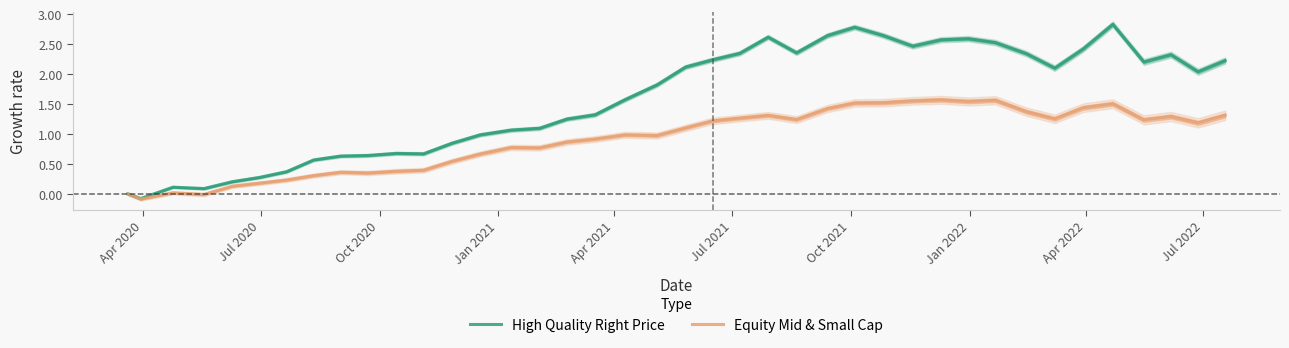

What is the value of the High Quality Right Price point at the 9th from the left?

0.6